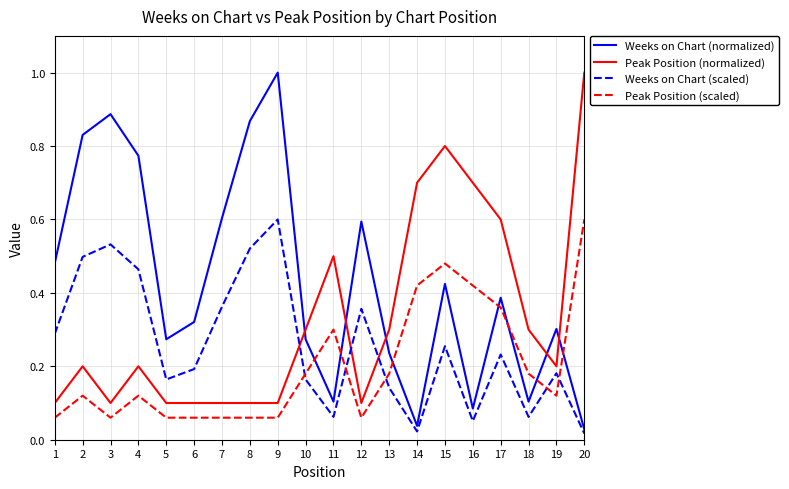

At which category is the sum across all series the highest?

15